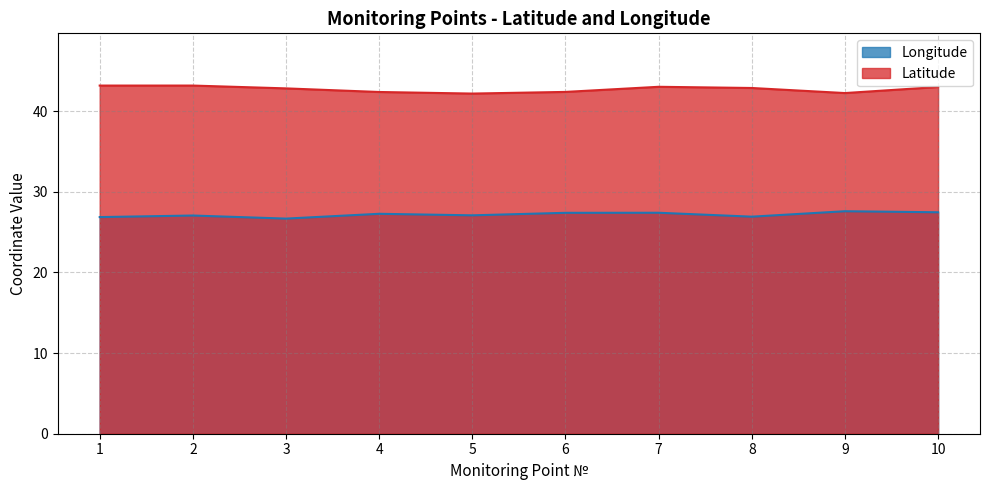

Which series changed the most between 1 and 3?

Latitude